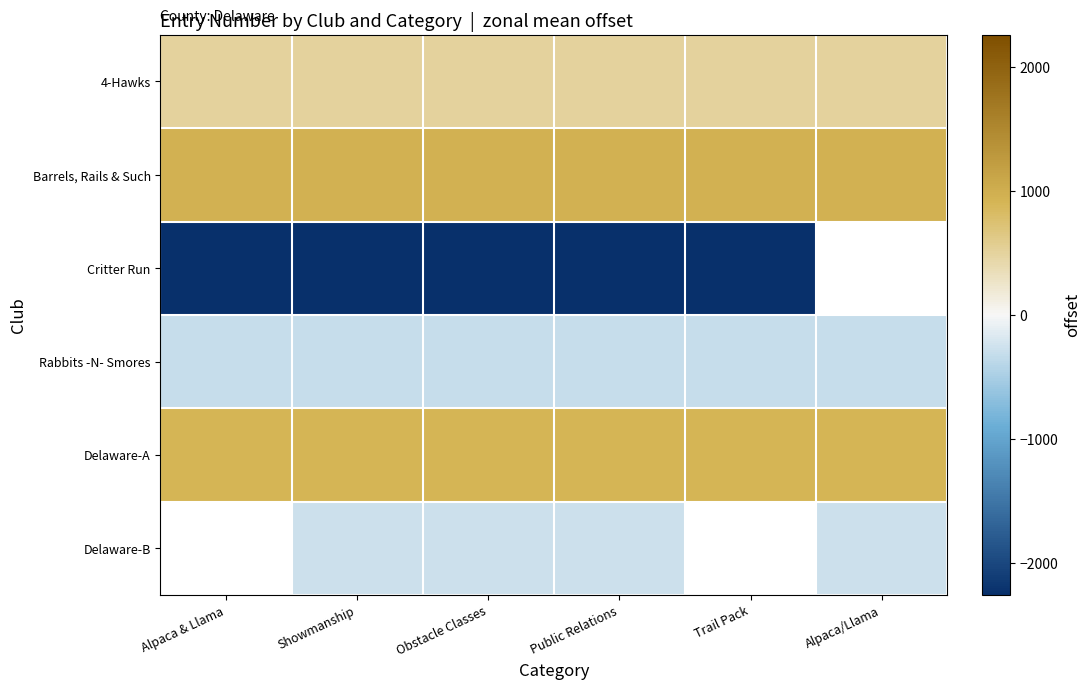

What is the average value of the Rabbits -N- Smores series?

-308.1